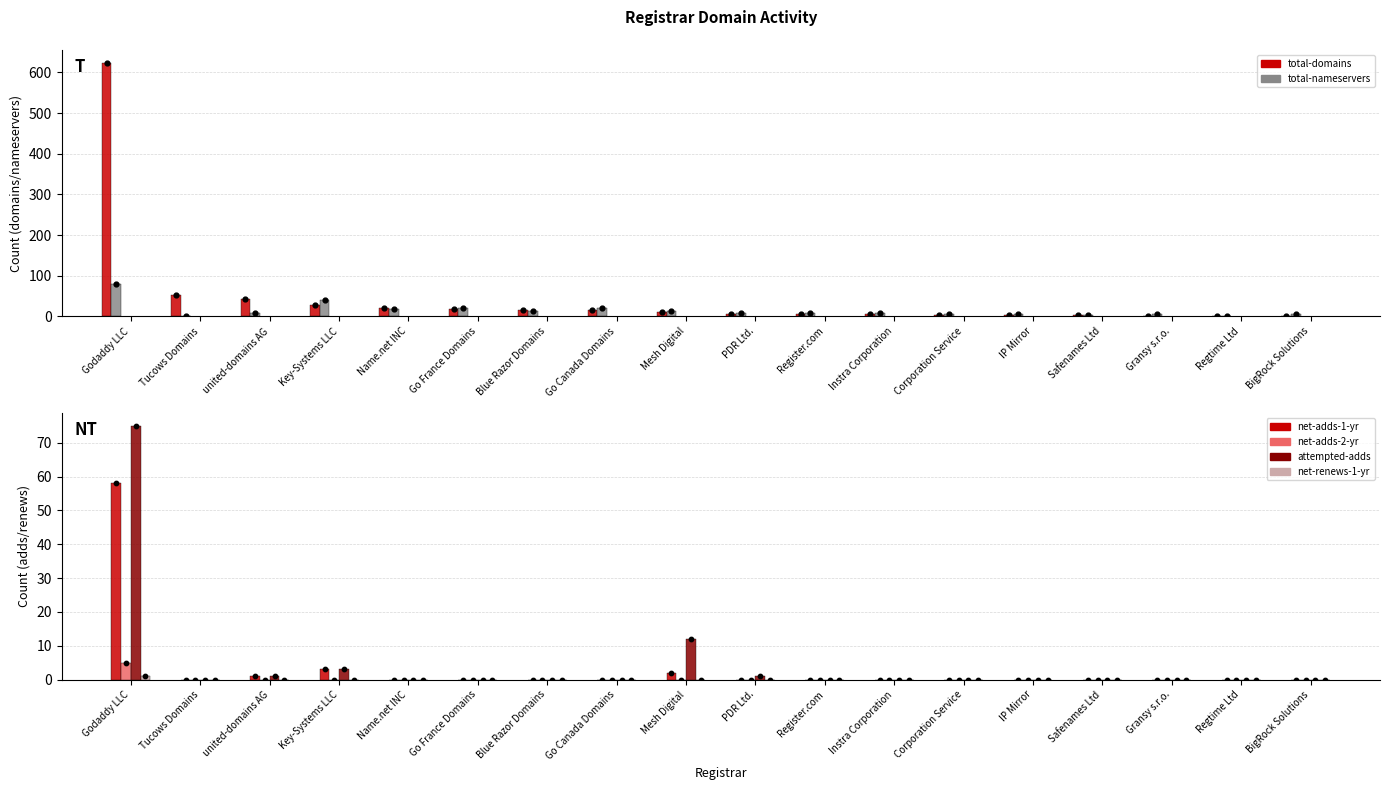

At which category is the sum across all series the highest?

Godaddy LLC